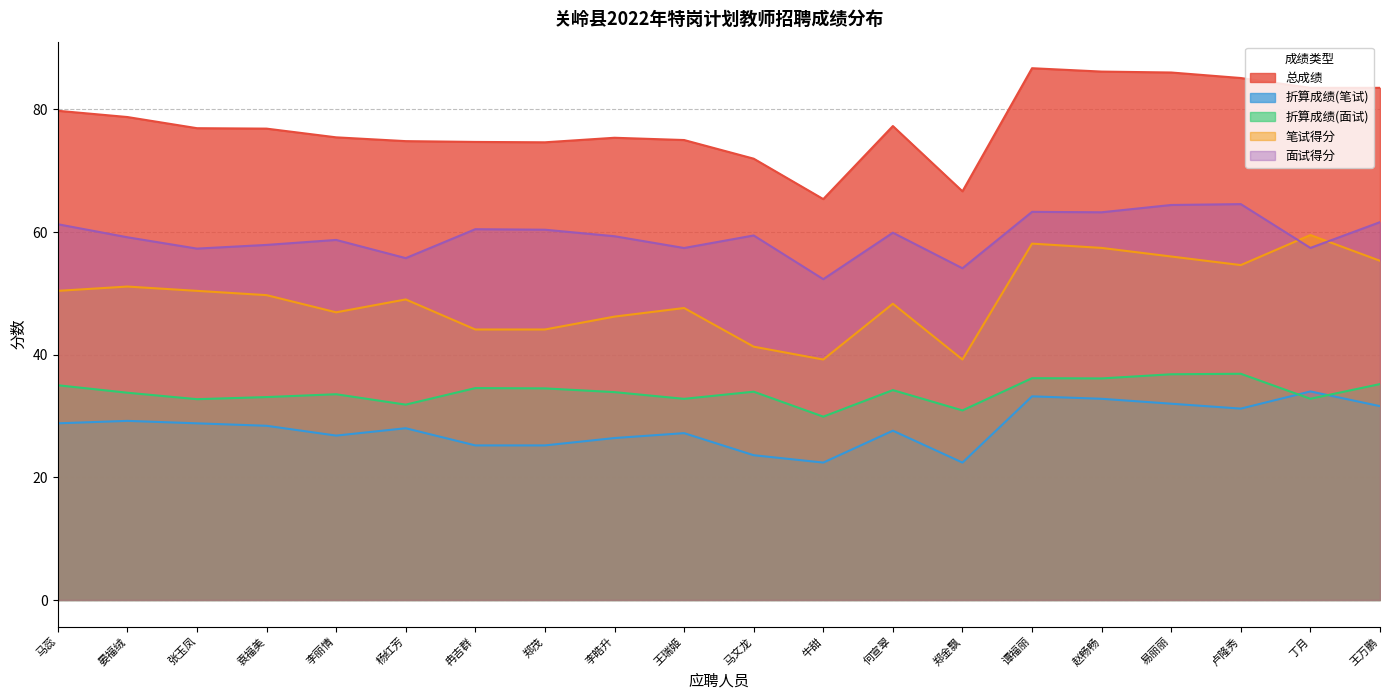

How many data points in 折算成绩(笔试) are above 28?

10